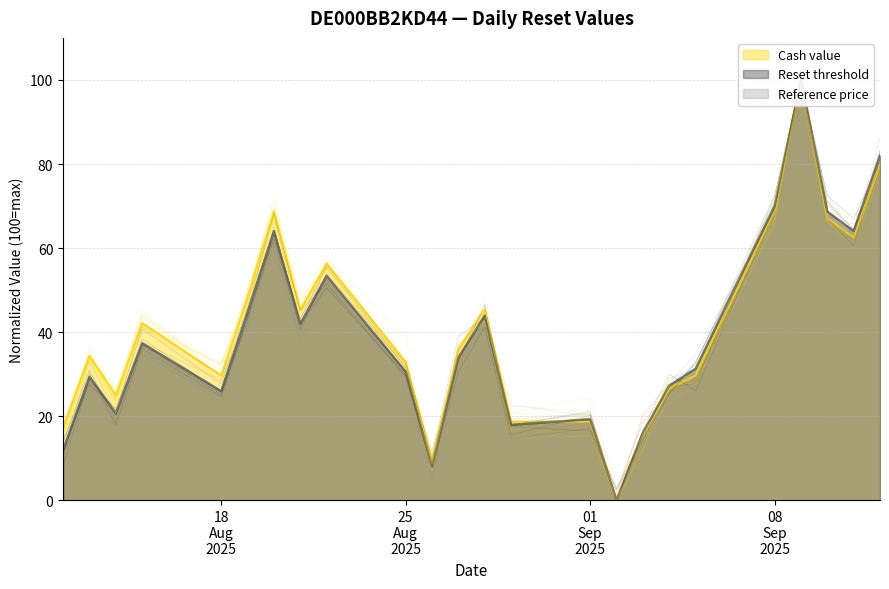

True or false: Reference price and Reset threshold intersect in this chart.

True